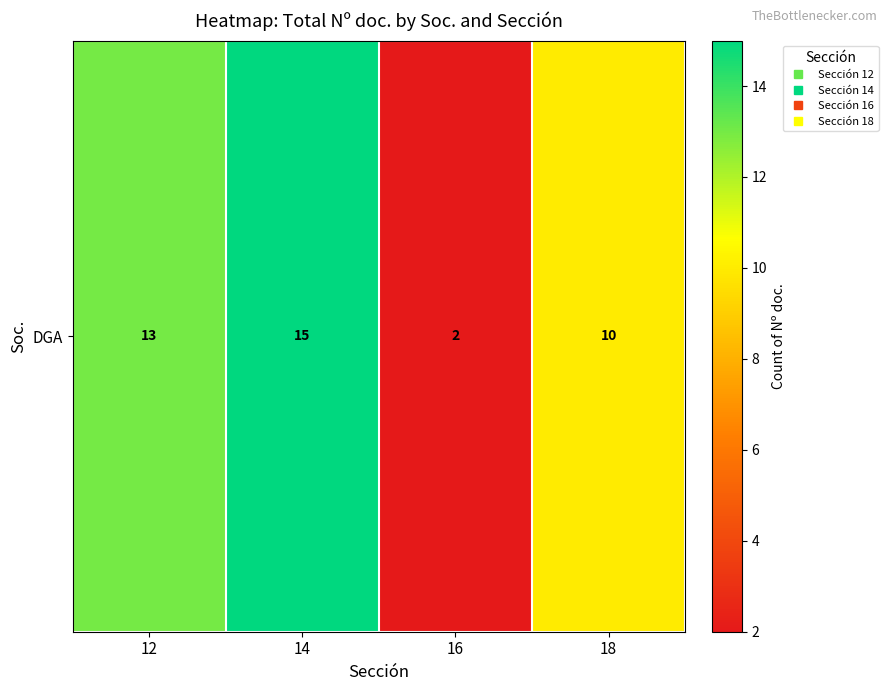

The value at 12 is 13. True or false?

True